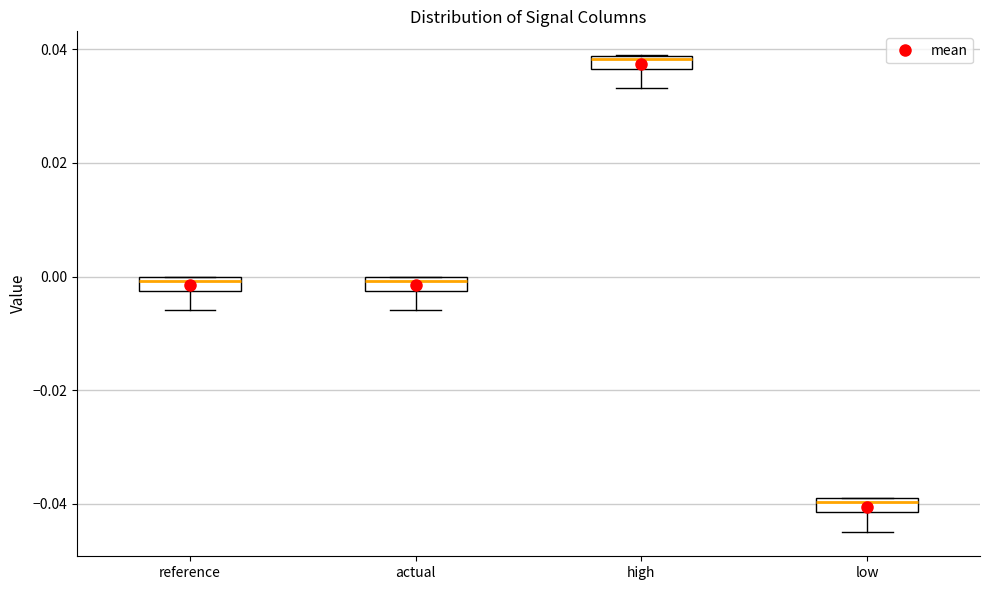

Where is the lower edge of the box for low on the y-axis? The values are not printed on the chart, so give them approximately, as read against the axis.

-0.042